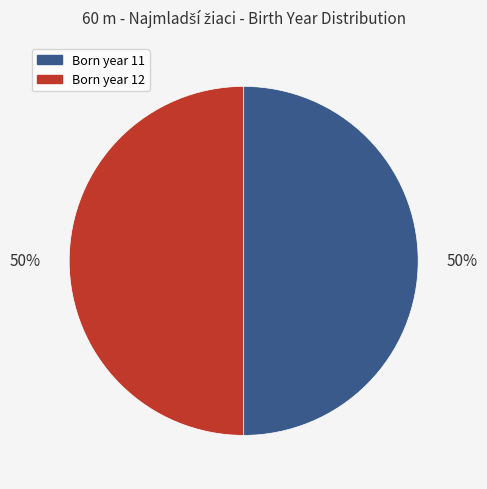

To the nearest percent, what is the average slice percentage?

50%